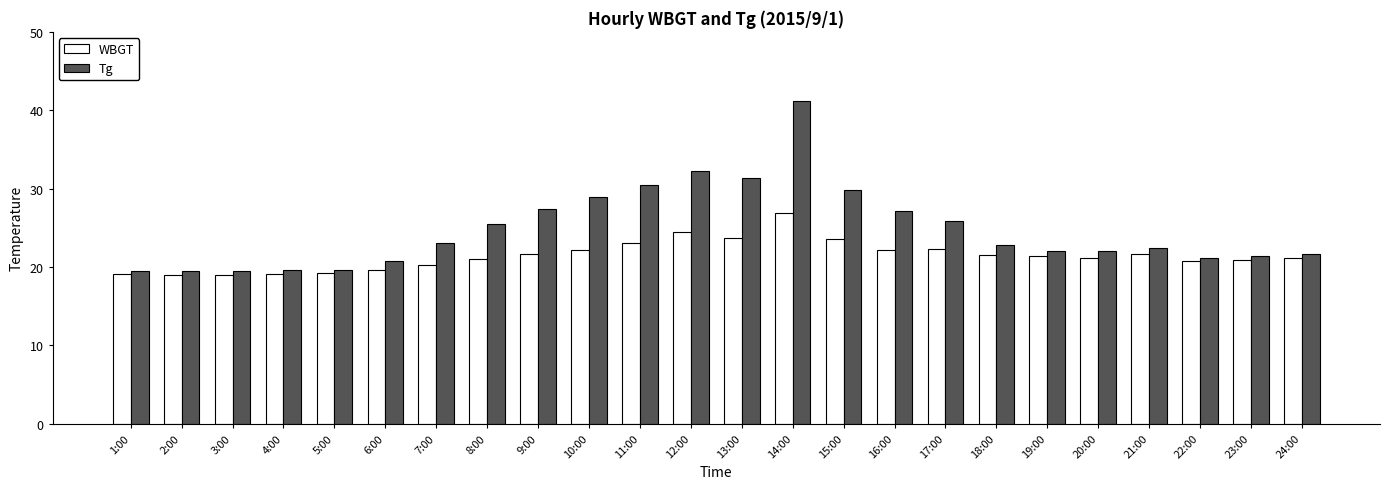

List the series in order of their peak value, highest first.

Tg, WBGT